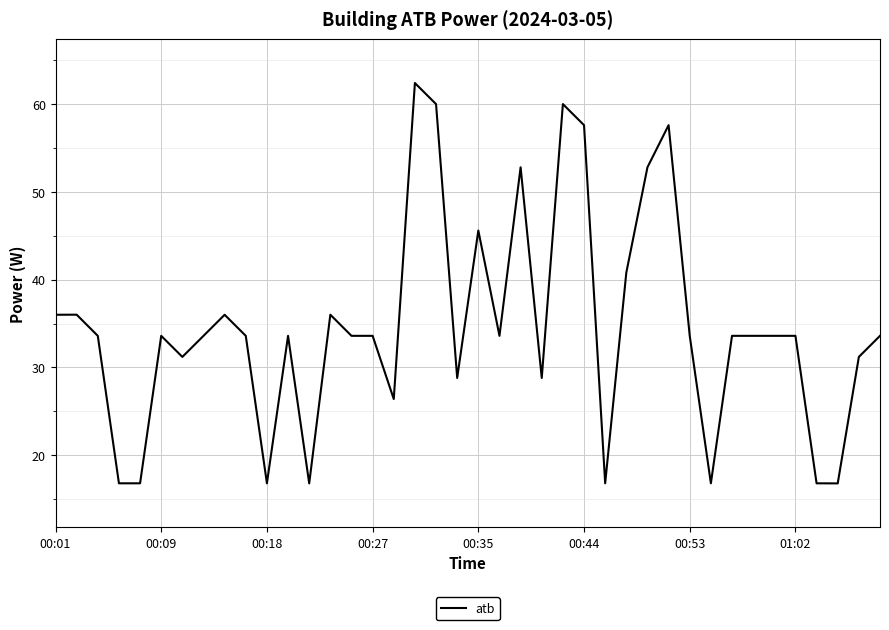

What is the maximum value shown in the chart?

62.4